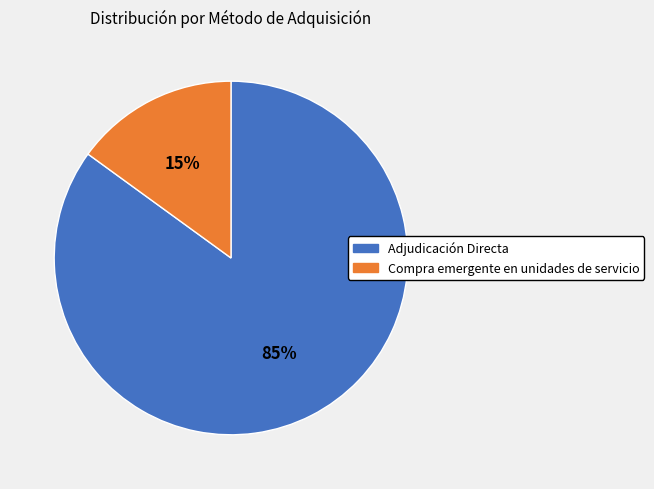

To the nearest percent, what is the combined percentage of Compra emergente en unidades de servicio and Adjudicación Directa?

100%